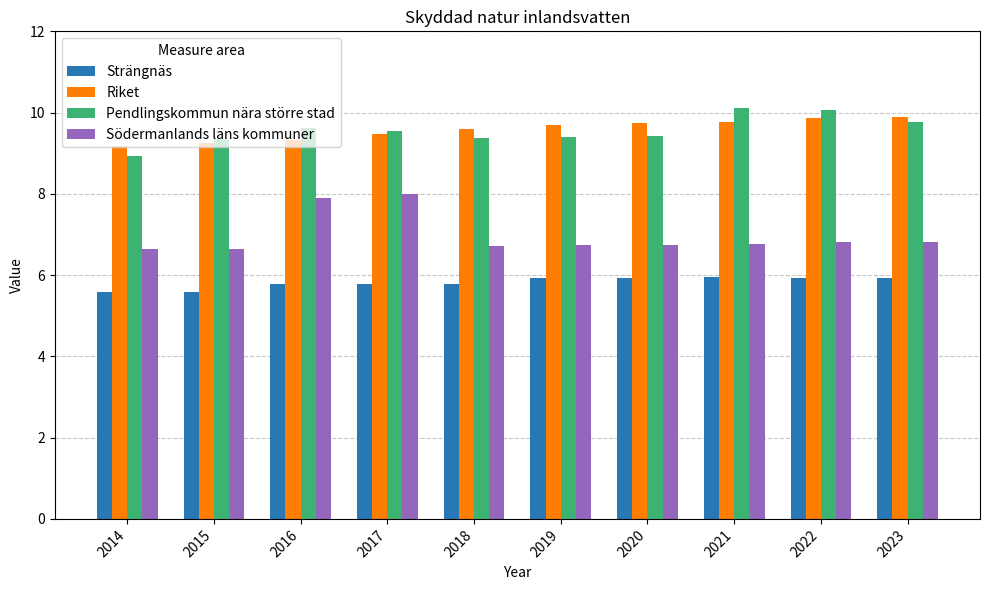

At 2016, list the series in order from smallest to largest.

Strängnäs, Södermanlands läns kommuner, Riket, Pendlingskommun nära större stad